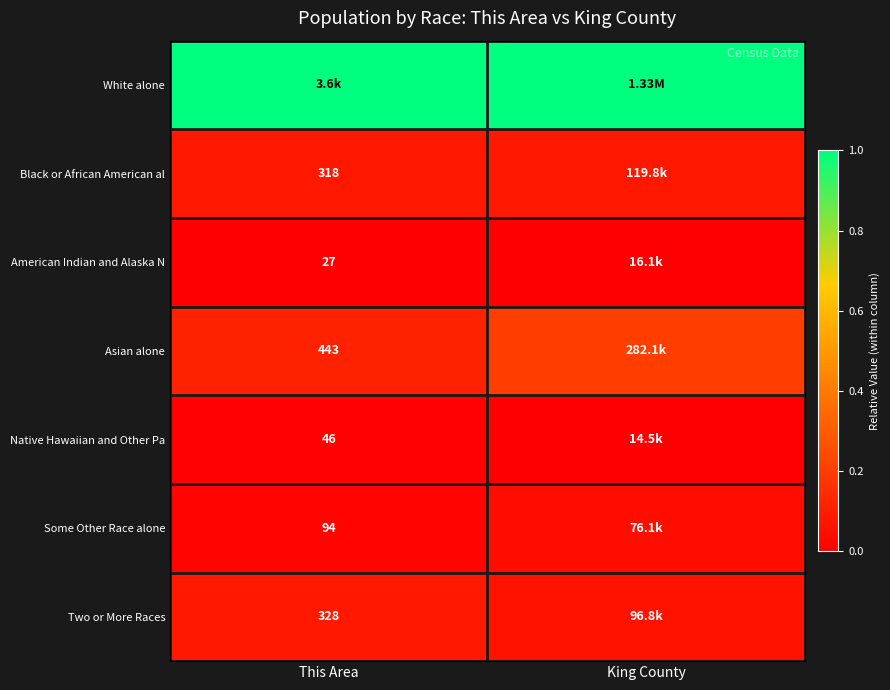

Is the value of Asian alone at This Area greater than the value of White alone at King County?

No